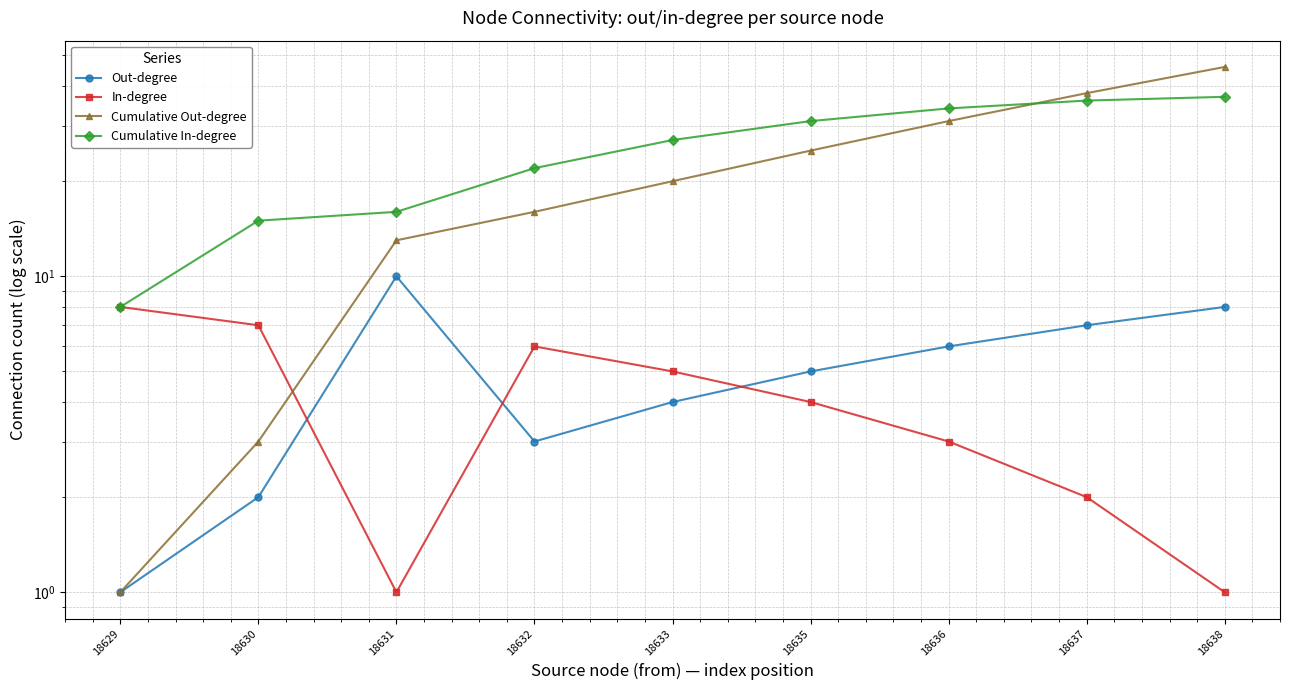

What is the smallest value displayed?

1